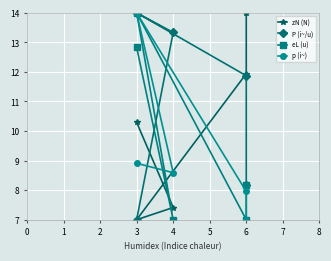

True or false: zN (N) has more than 1 points higher than both neighbors.

False